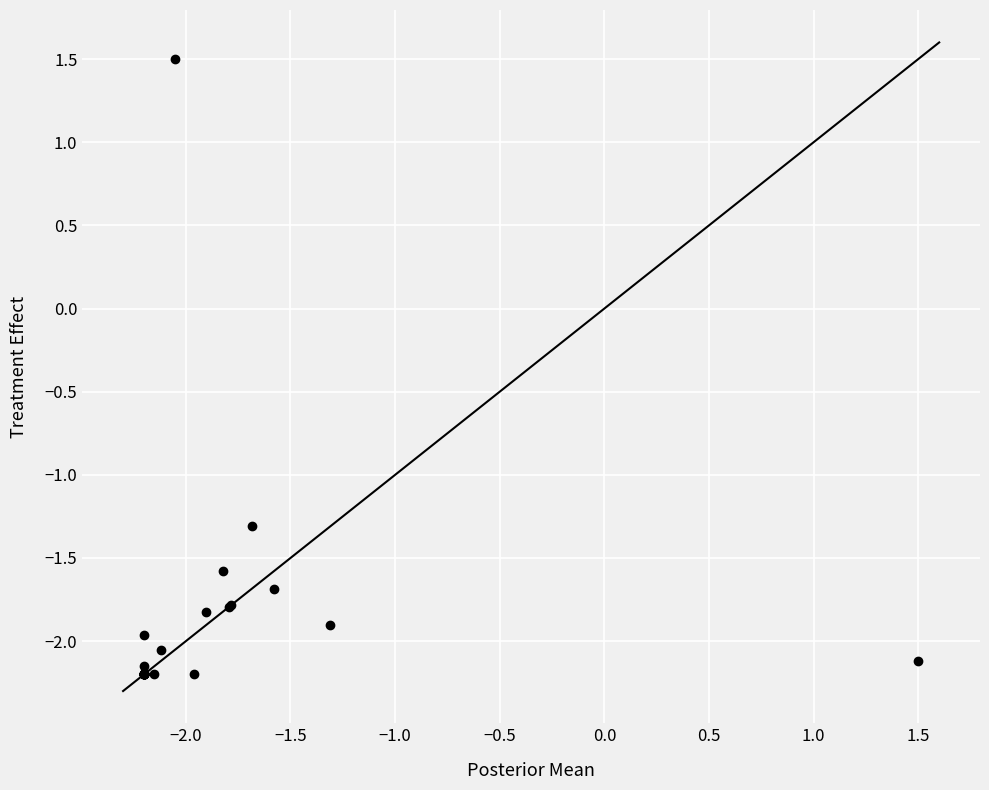

What Y value in the scatter plot is closest to 0?

-1.3